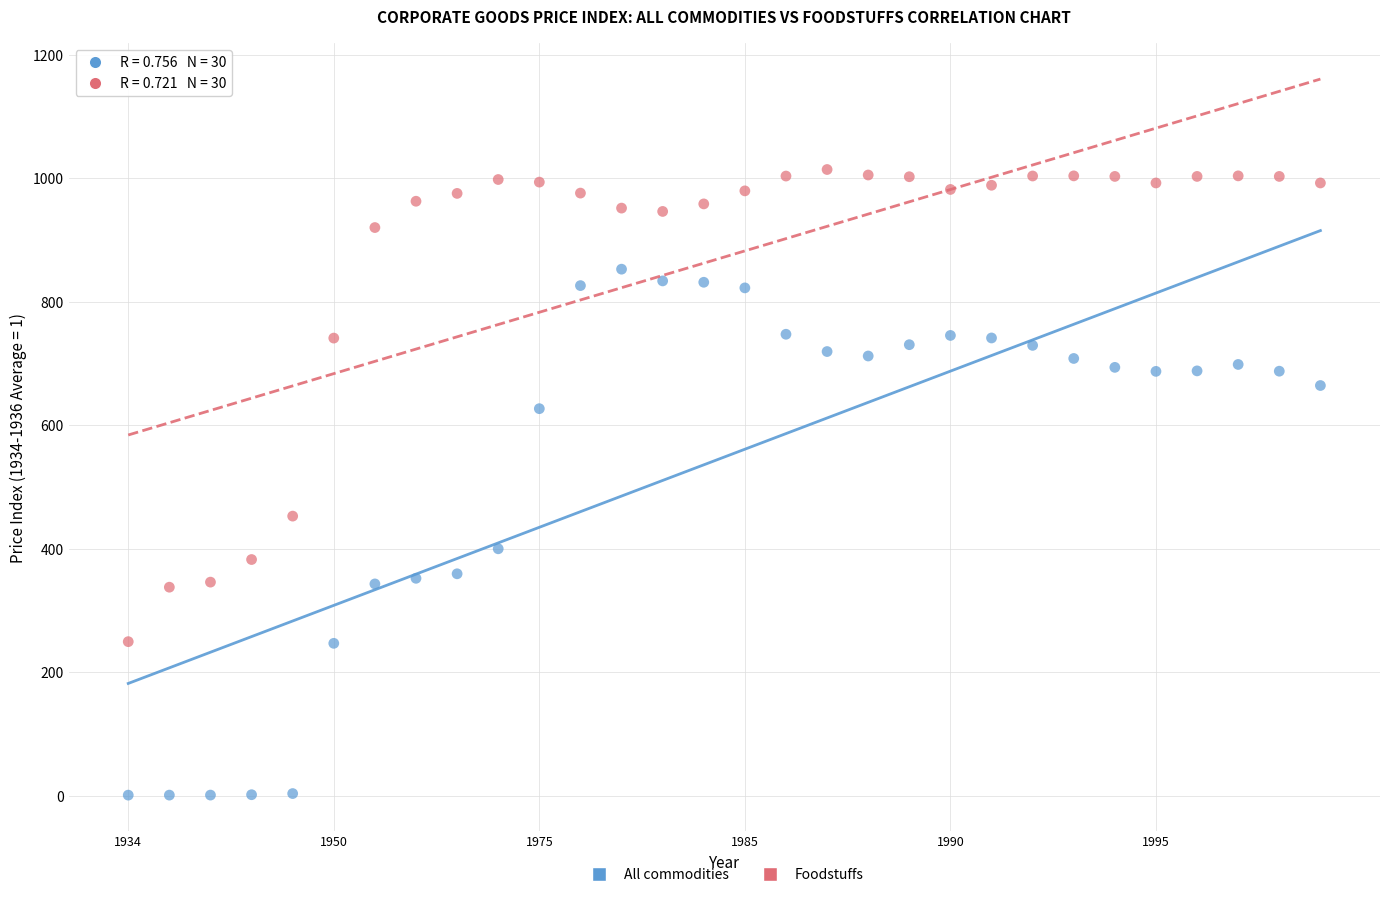

Which series contains the highest Y value?

Foodstuffs